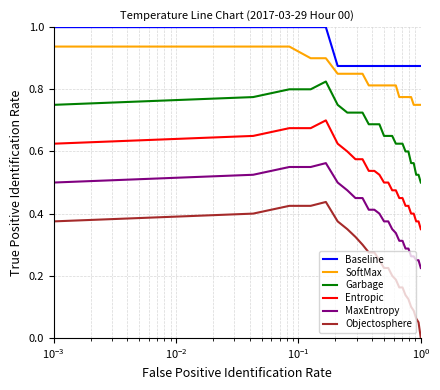

Which series has the largest range (max minus min)?

Objectosphere